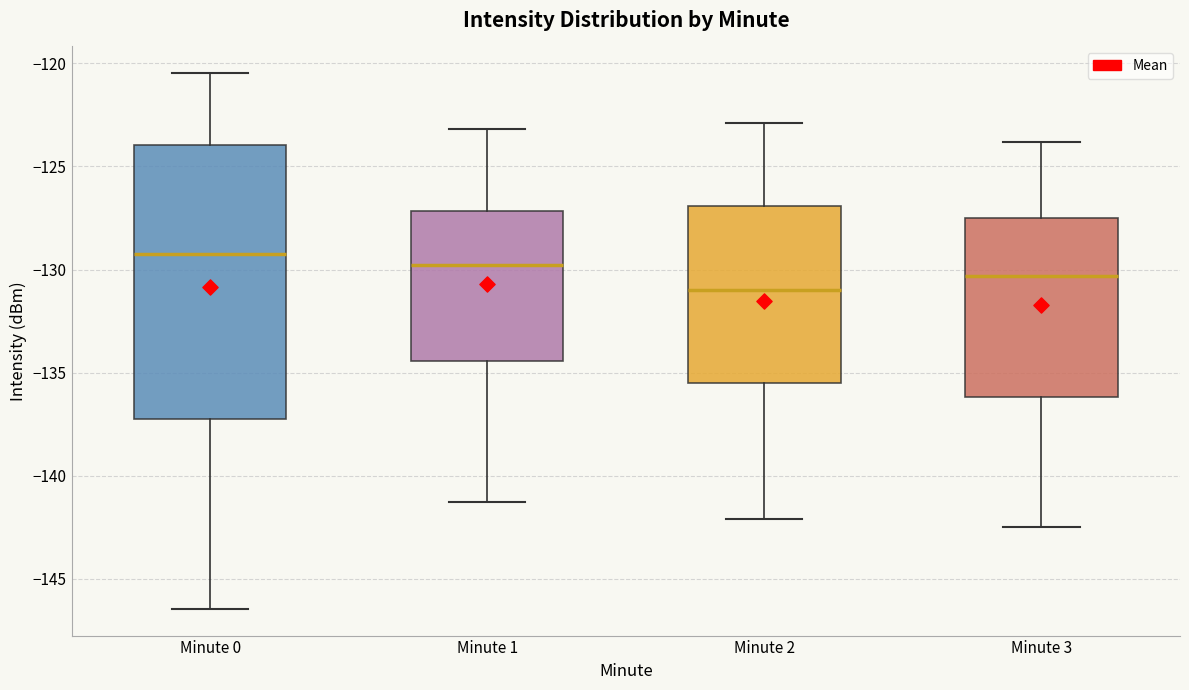

Reading left to right, read every box against the y-axis: the position of its median line, the range the box covers, and the ends of its whiskers. The values are not printed on the chart, so give them approximately, as read against the axis.

Minute 0: median -129.0, box -137.5 to -124.0, whiskers -146.5 to -120.5
Minute 1: median -130.0, box -134.5 to -127.0, whiskers -141.5 to -123.0
Minute 2: median -131.0, box -135.5 to -127.0, whiskers -142.0 to -123.0
Minute 3: median -130.5, box -136.0 to -127.5, whiskers -142.5 to -124.0